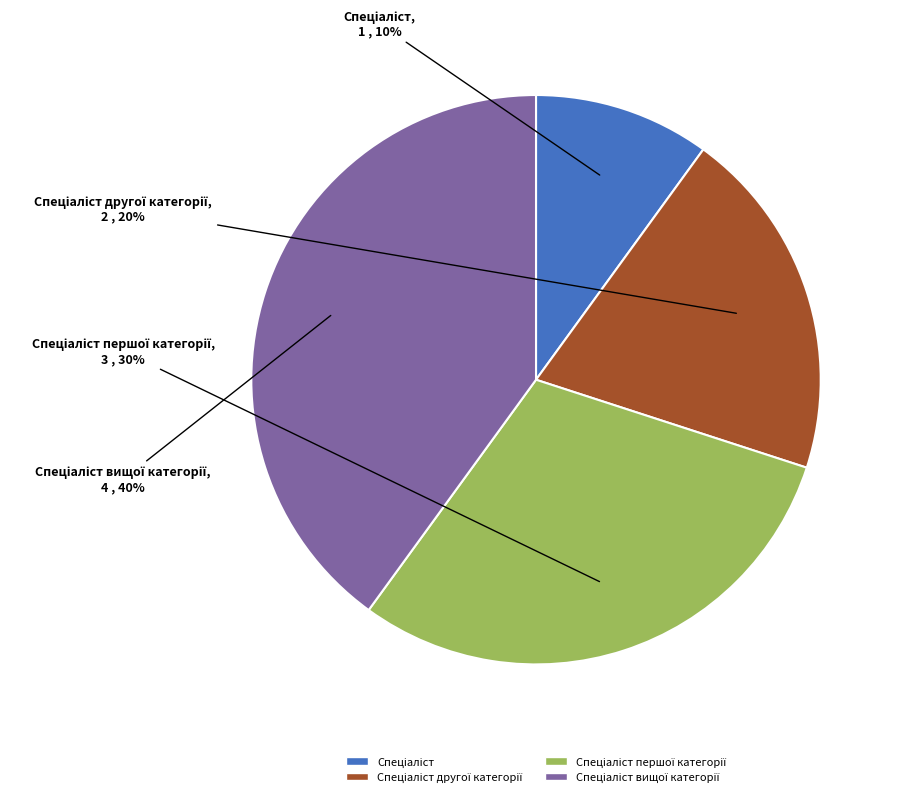

To the nearest percent, what is the difference between the largest and smallest slice percentages?

30%